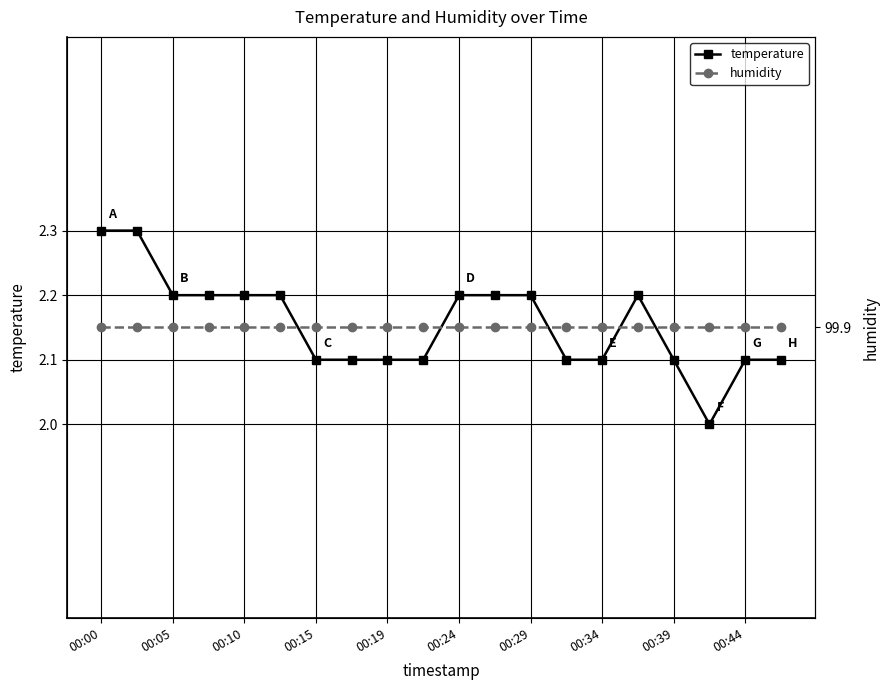

Which series has the largest total across all categories?

humidity